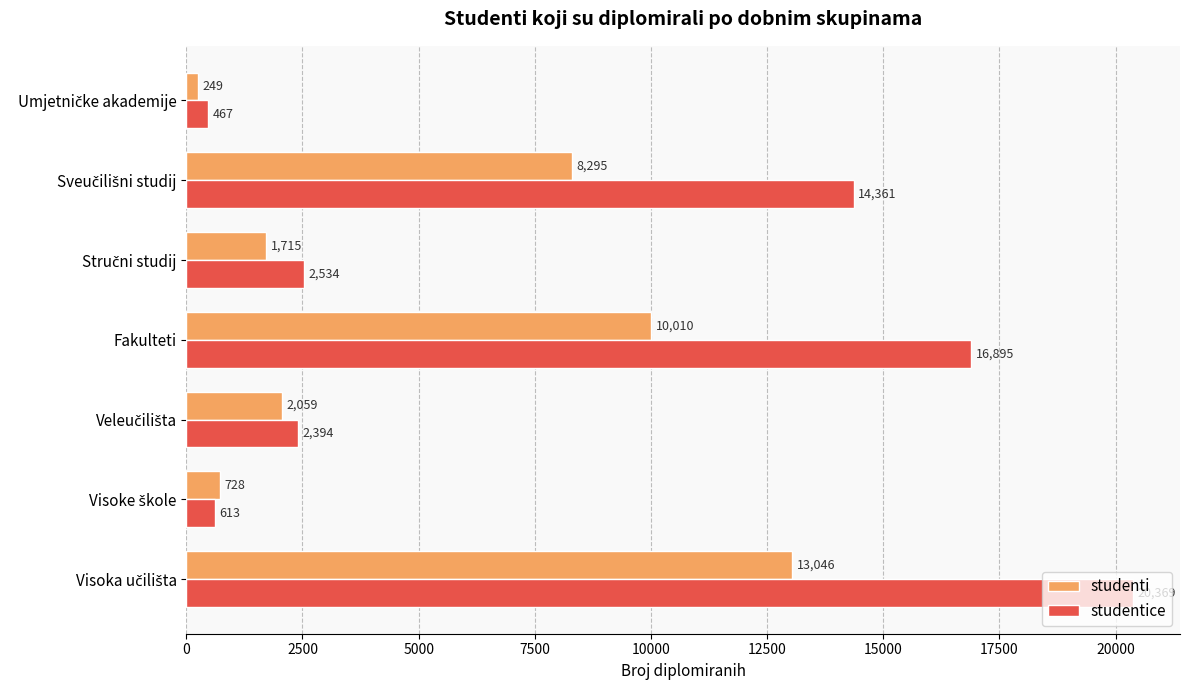

At how many categories does at least one series exceed 14039?

3